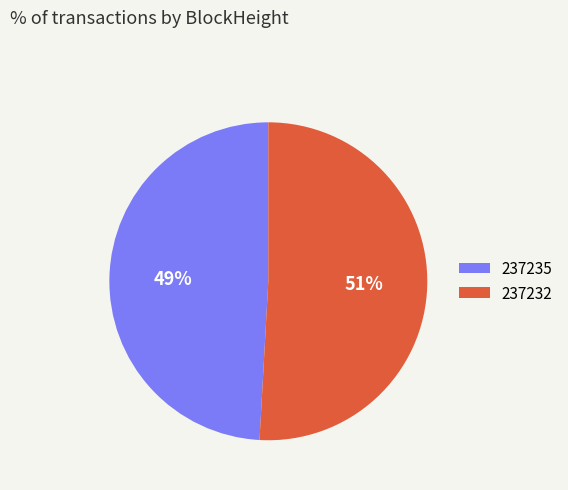

What is the largest slice in the pie chart?

237232